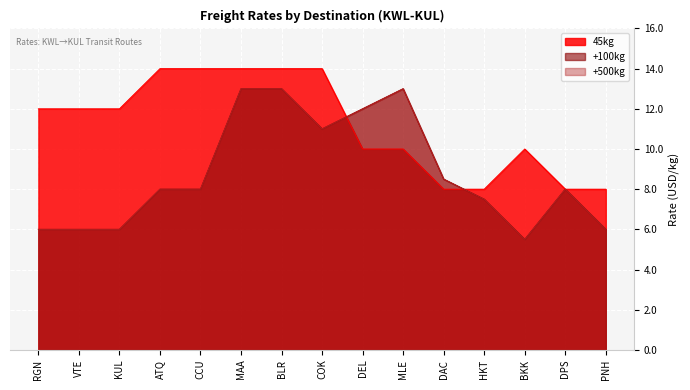

The value of 45kg at PNH is 8.0. True or false?

True